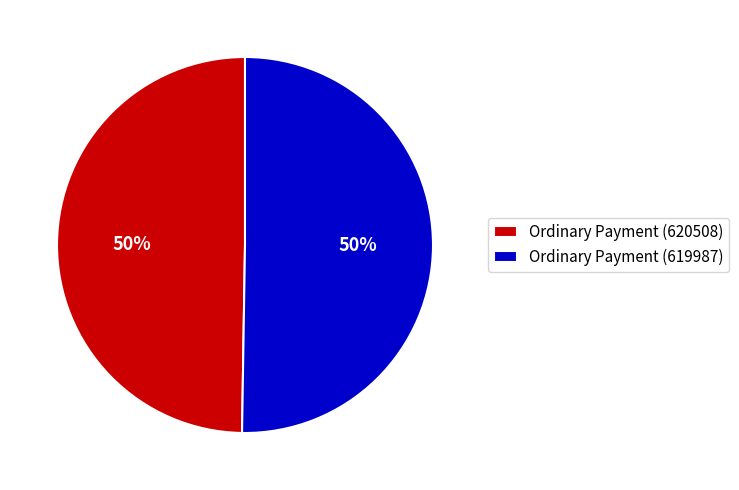

Count the number of slices in the pie.

2